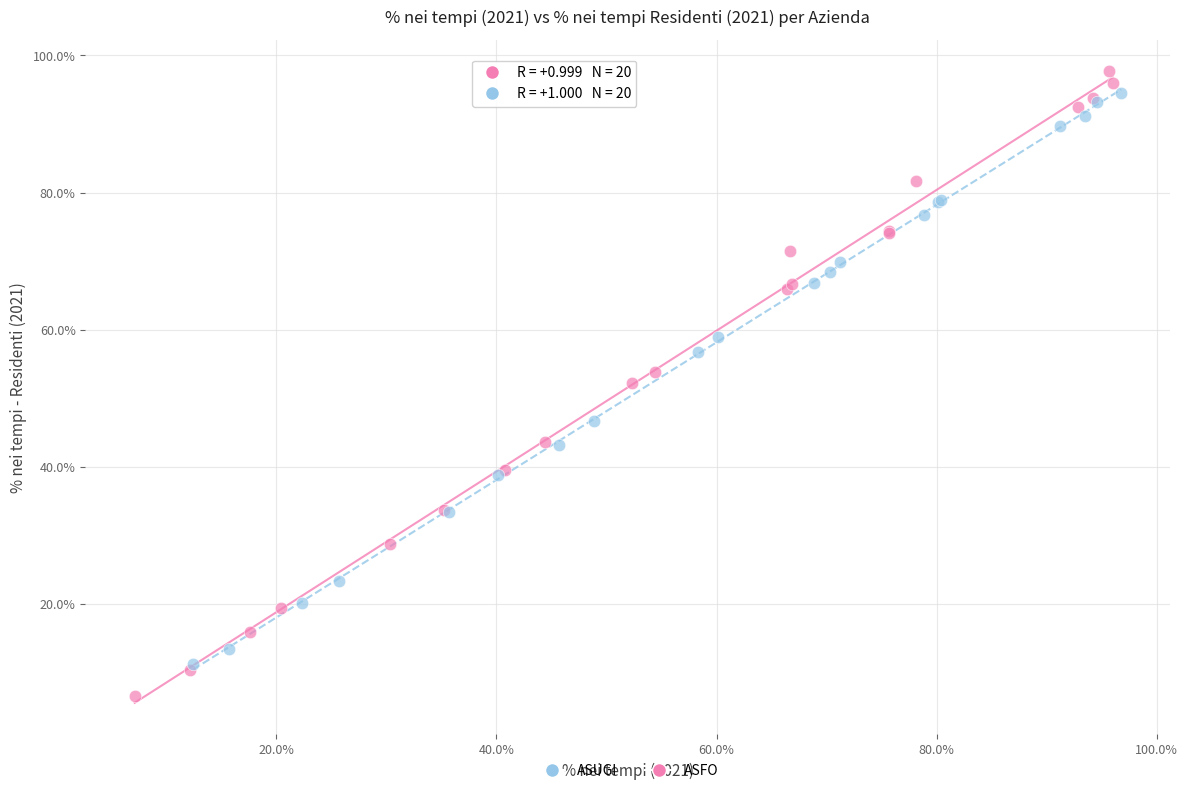

Which series contains the highest Y value?

ASFO